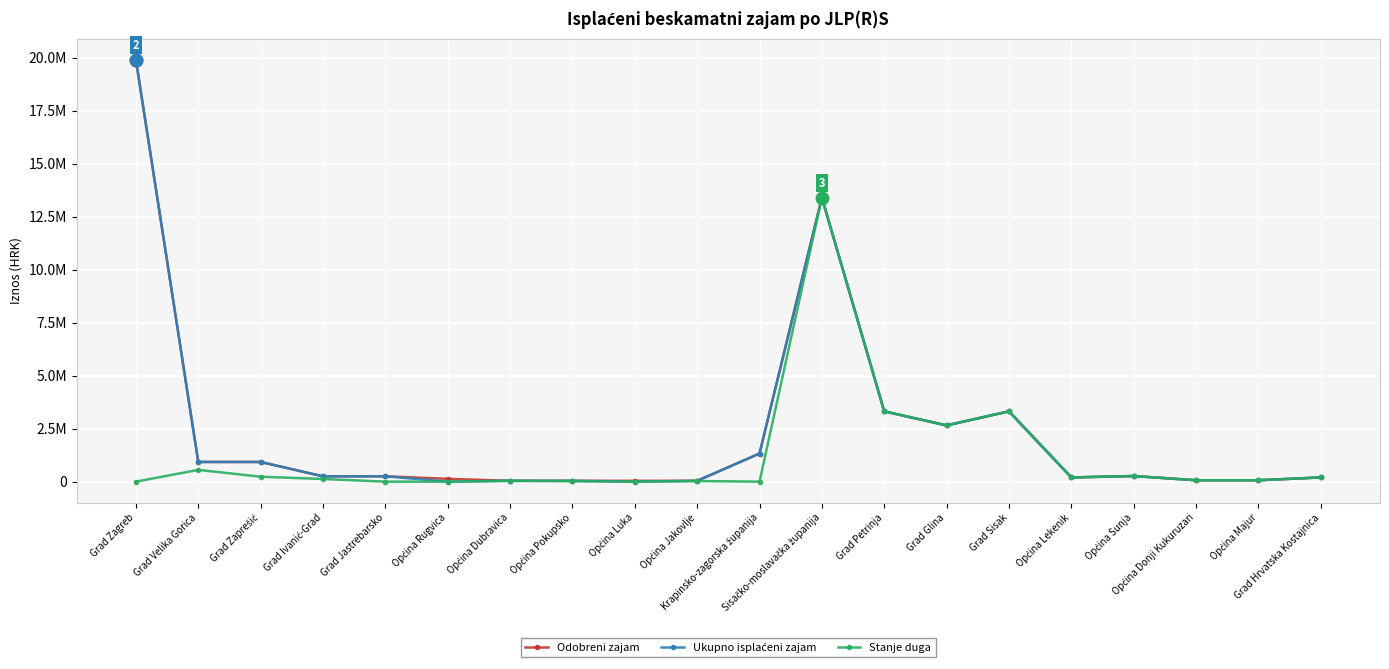

Is it true that Ukupno isplaćeni zajam equals 19879.4 at Općina Pokupsko?

False